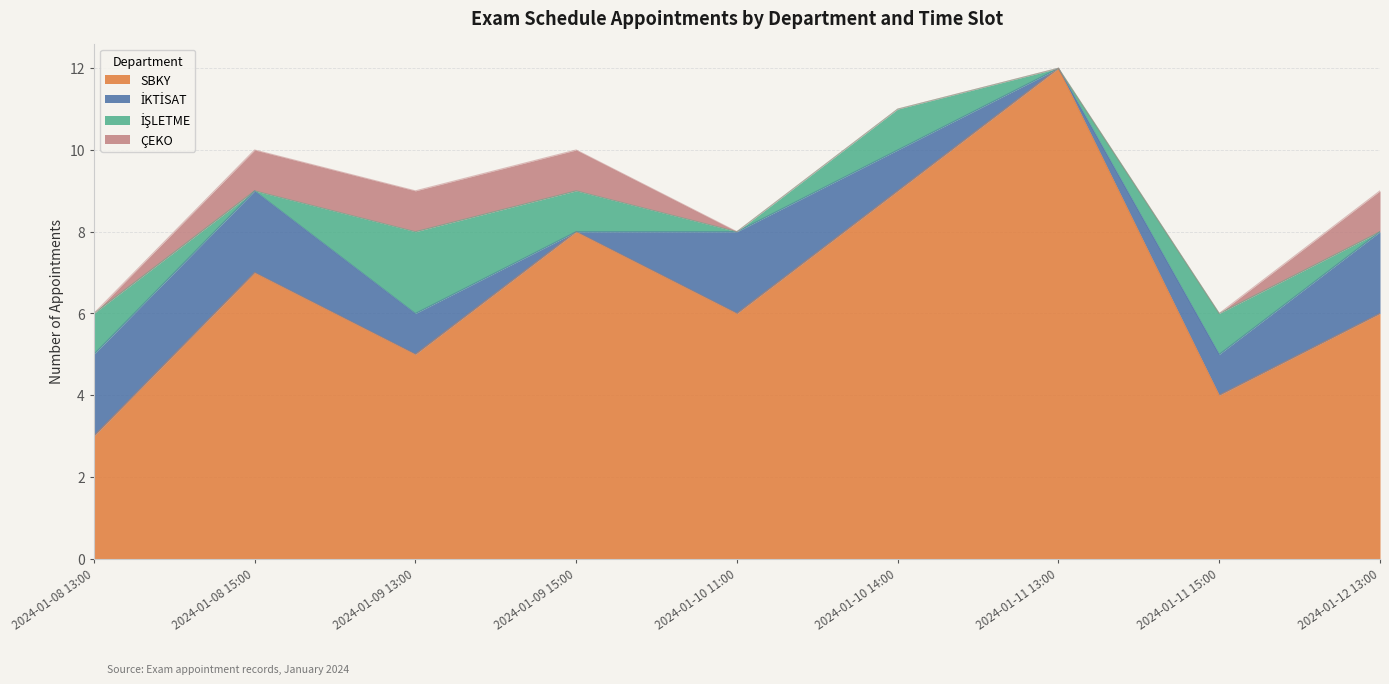

Where does the İŞLETME series first go above 1?

2024-01-09 13:00